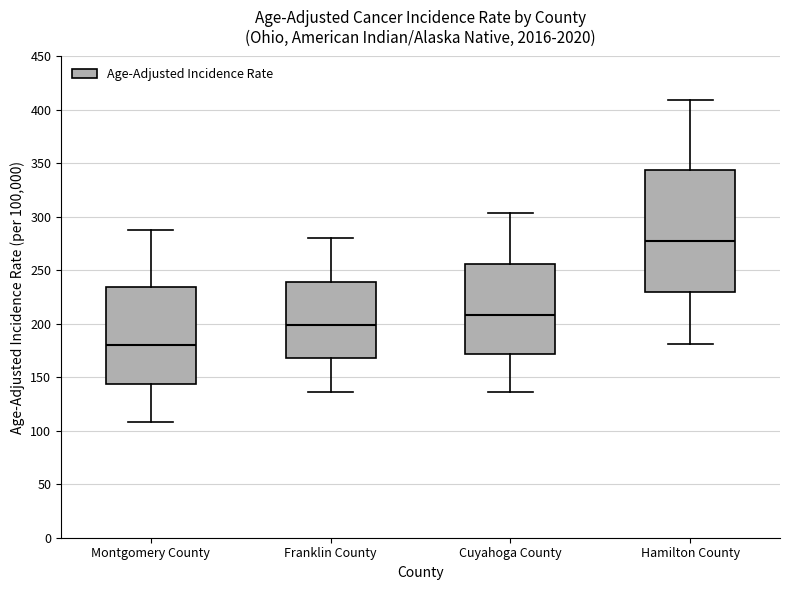

Where does the upper whisker of the box for Cuyahoga County end on the y-axis? The values are not printed on the chart, so give them approximately, as read against the axis.

305